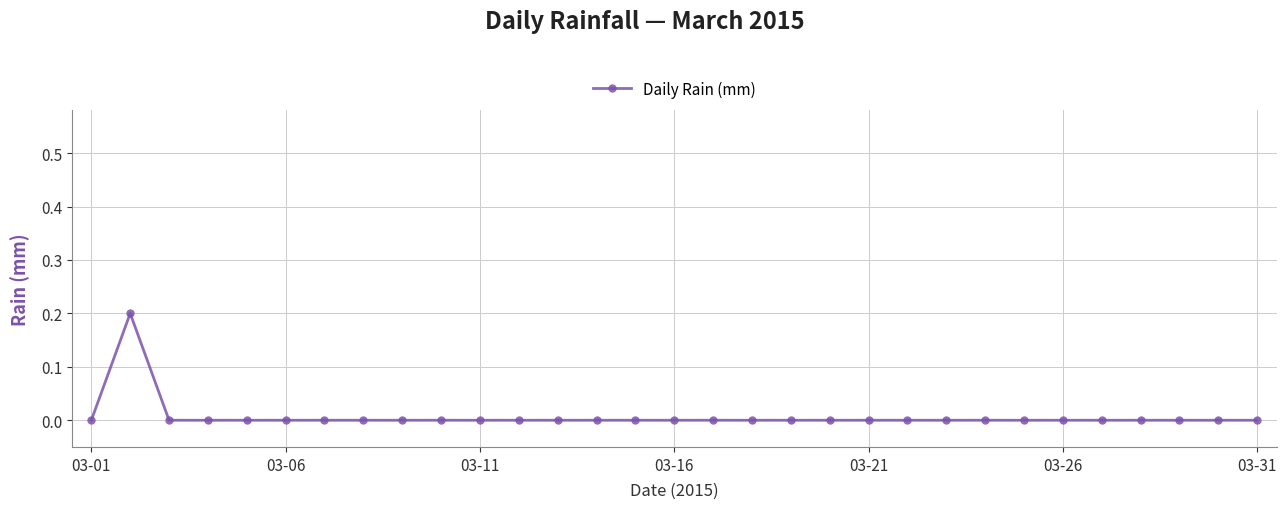

True or false: the data has more than 0 interior local peaks.

True